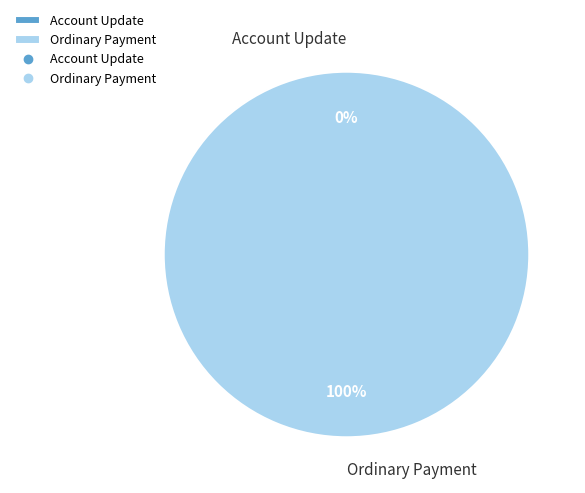

Count the number of slices in the pie.

2